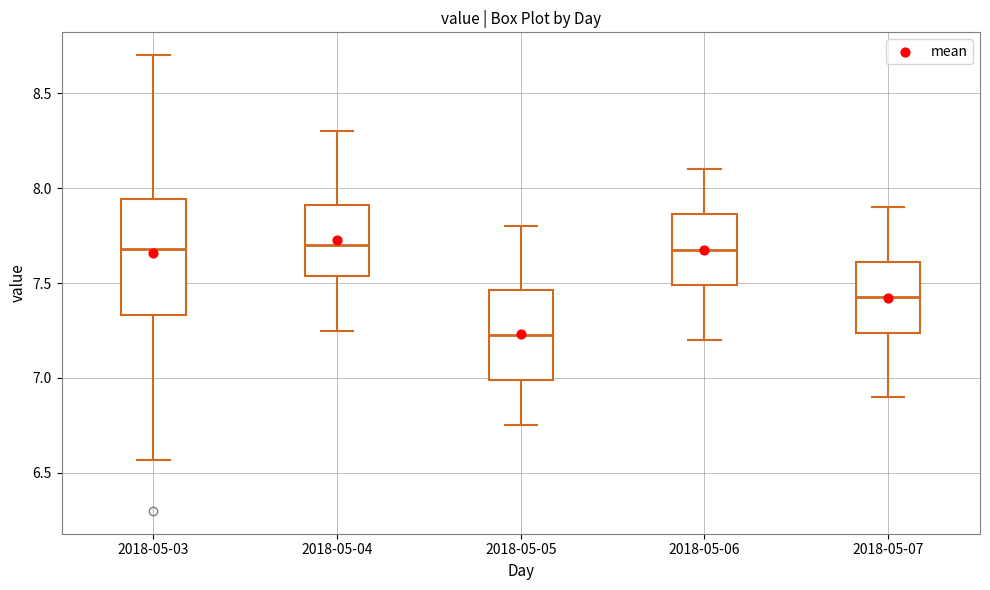

Where is the lower edge of the box for 2018-05-05 on the y-axis? The values are not printed on the chart, so give them approximately, as read against the axis.

7.00